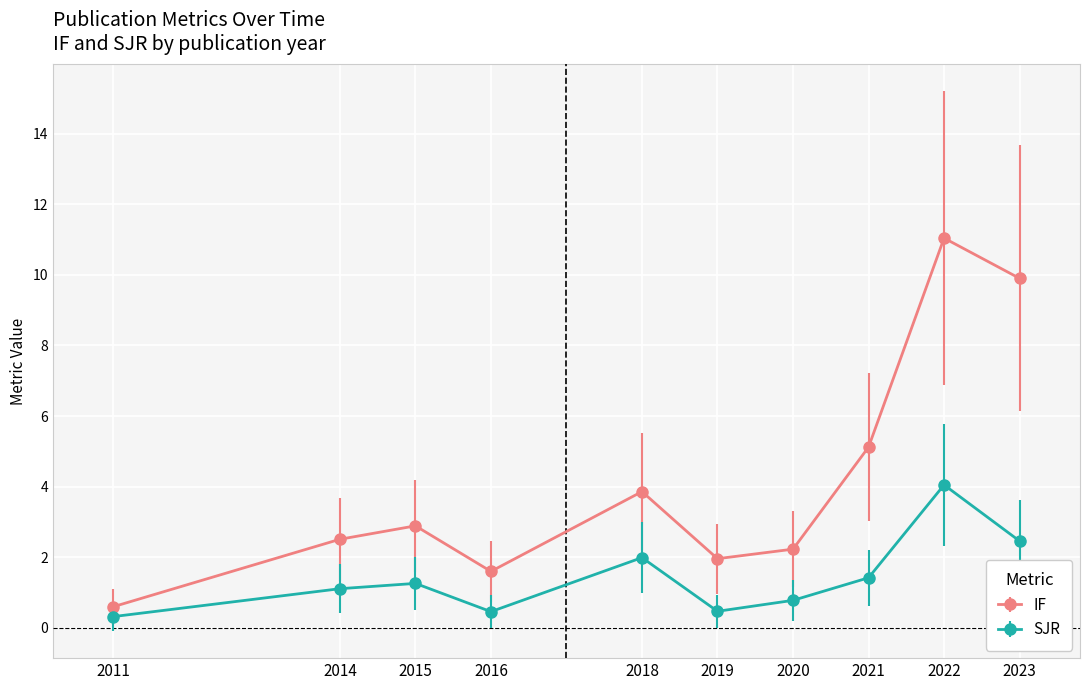

What is the approximate value of IF at 2015?

2.9